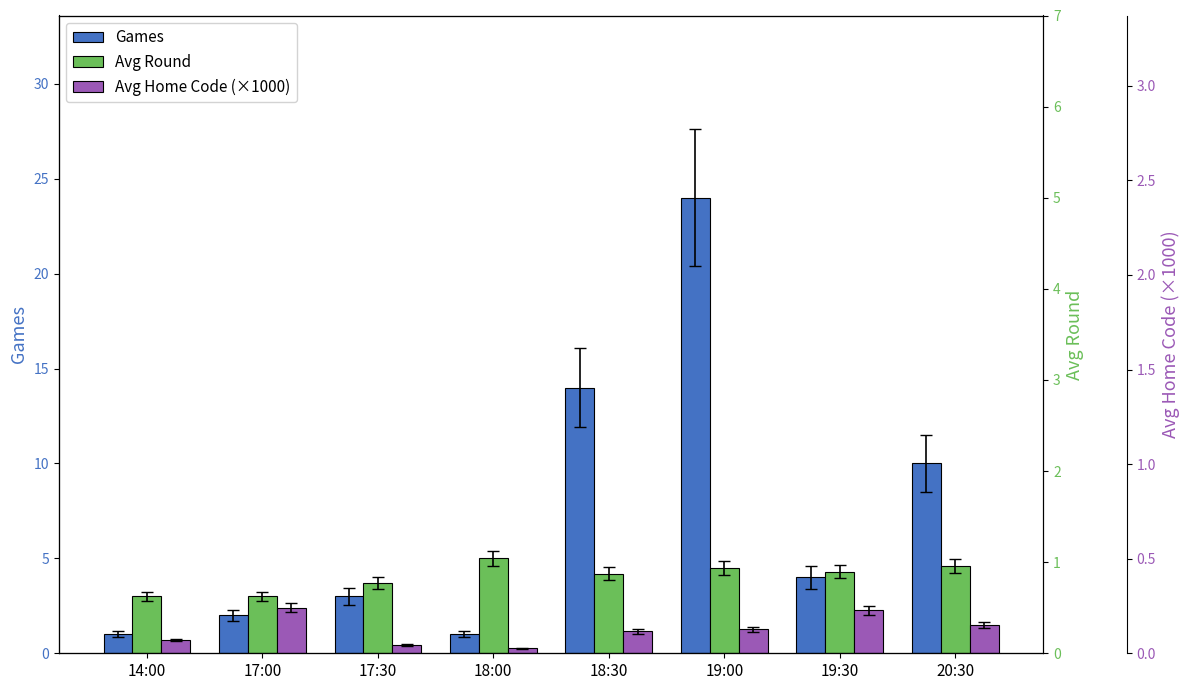

How many bars are there in total?

24